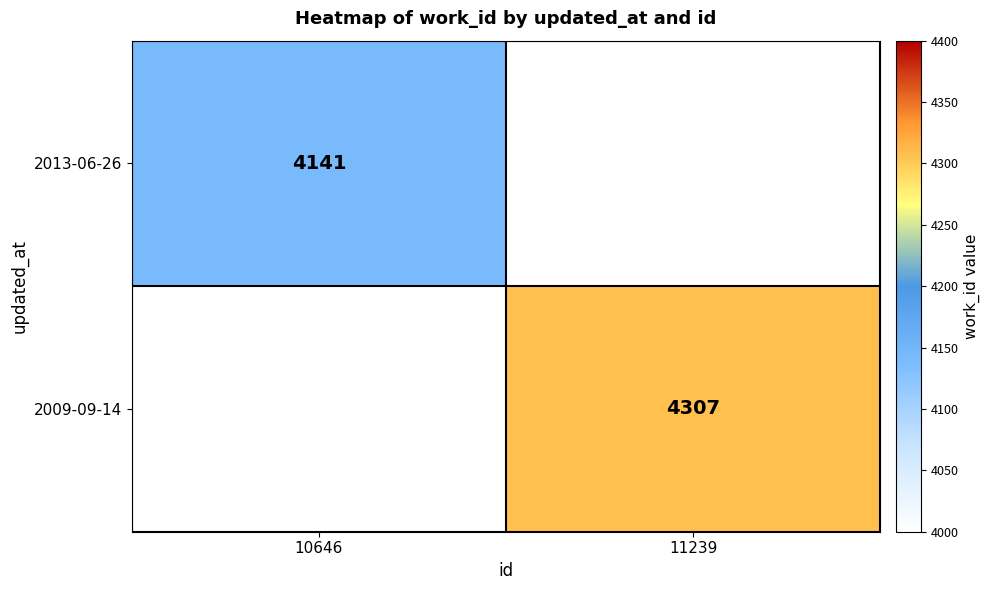

At how many categories does at least one series exceed 4209?

1